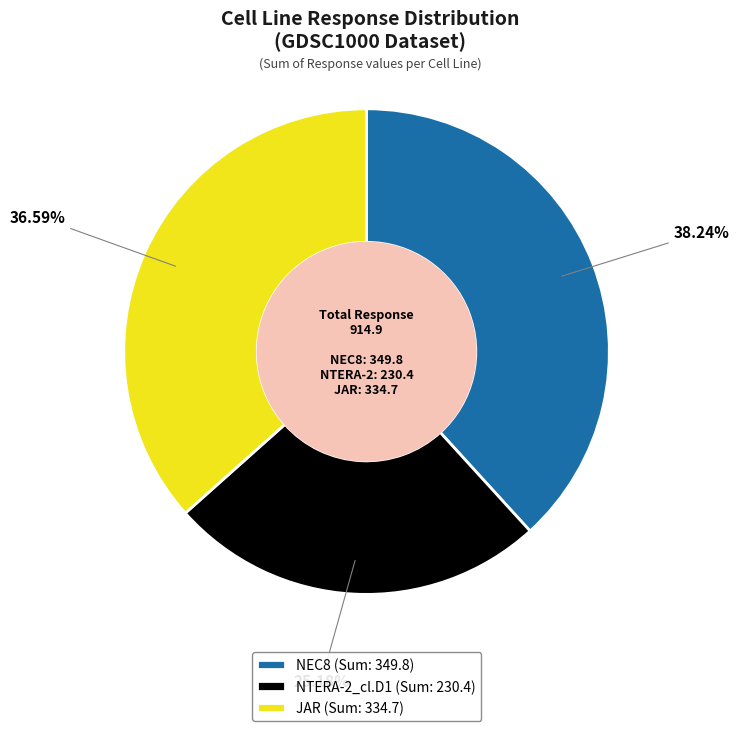

Between NTERA-2_cl.D1 (Sum: 230.4) and JAR (Sum: 334.7), which is larger?

JAR (Sum: 334.7)